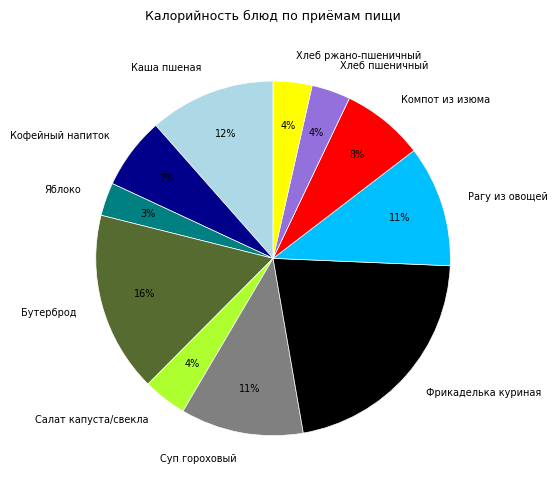

Which has a higher value, Фрикаделька куриная or Каша пшеная?

Фрикаделька куриная